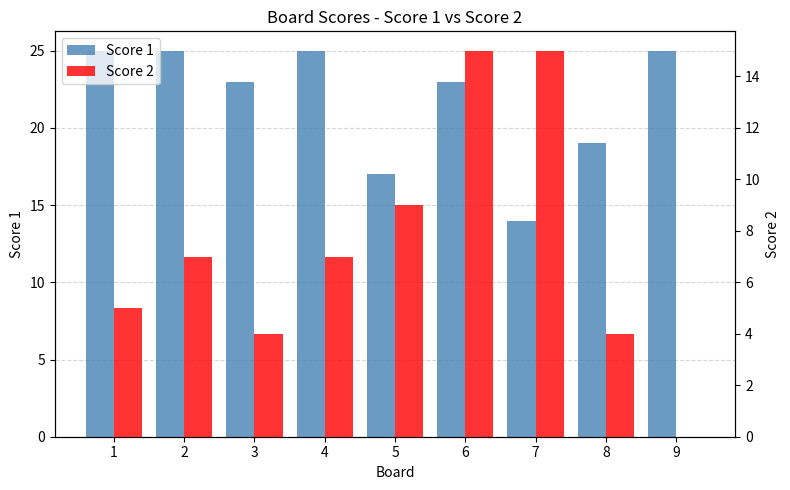

At which category is the sum across all series the highest?

6